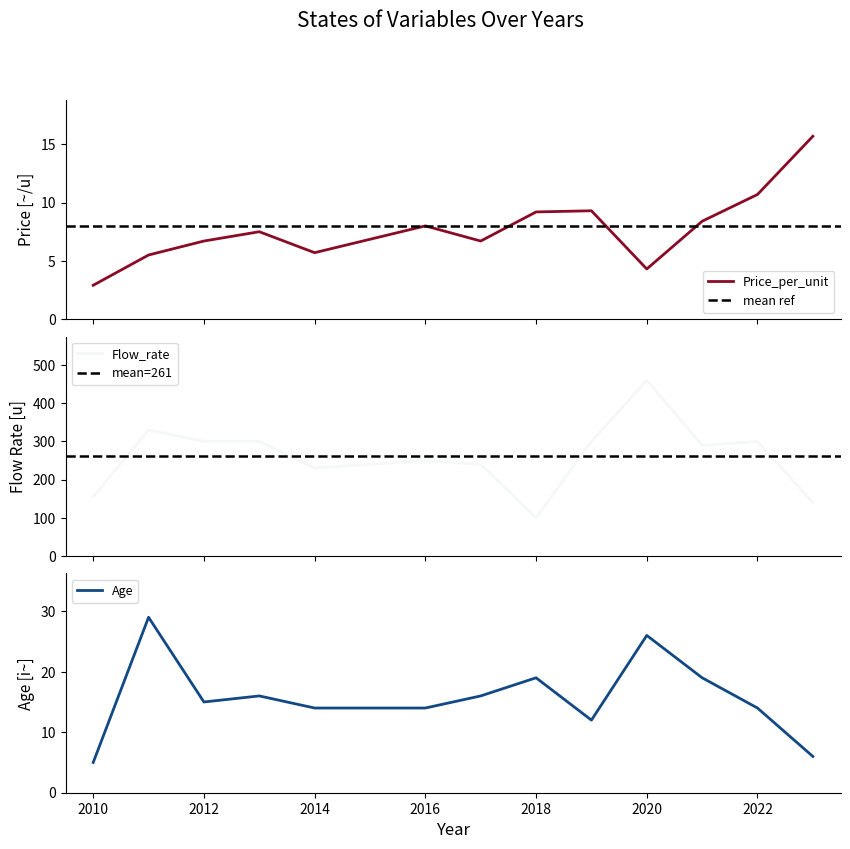

What are all the series names shown in the legend?

Price_per_unit, Flow_rate, Age